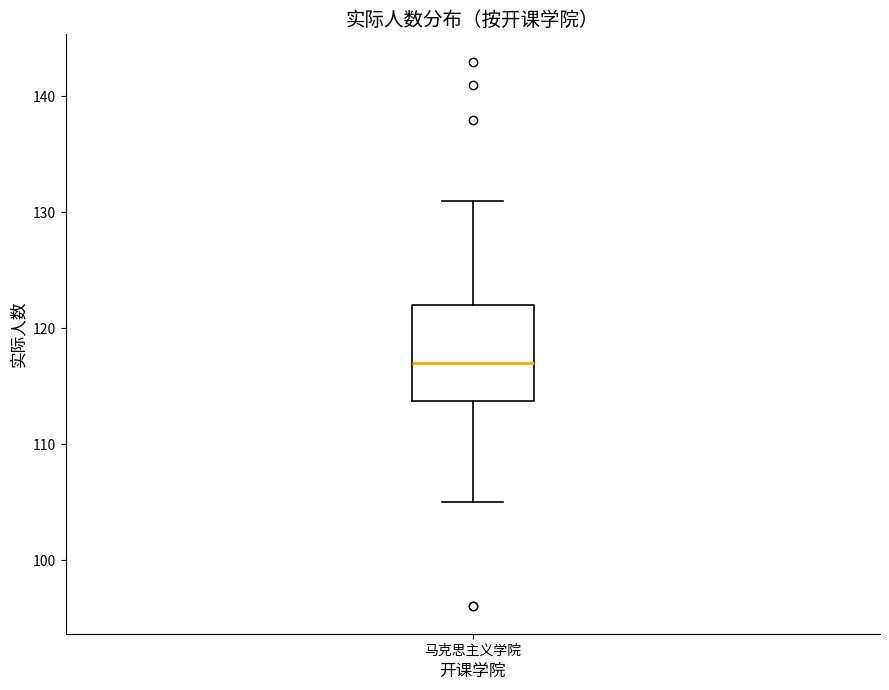

Where does the lower whisker of the box for 马克思主义学院 end on the y-axis? The values are not printed on the chart, so give them approximately, as read against the axis.

105